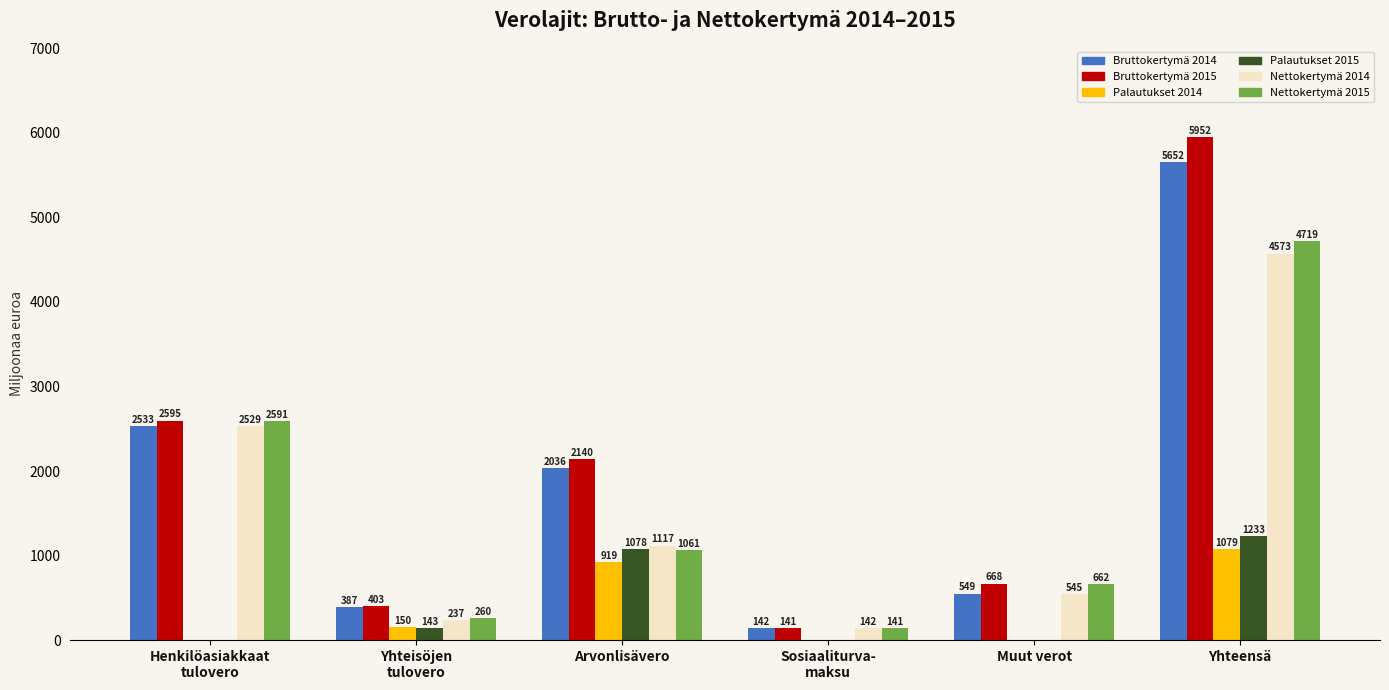

How many groups of bars are there?

6